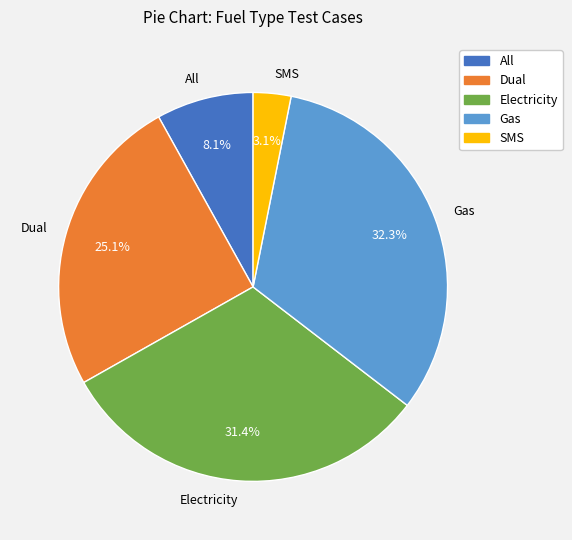

Between Electricity and SMS, which is larger?

Electricity